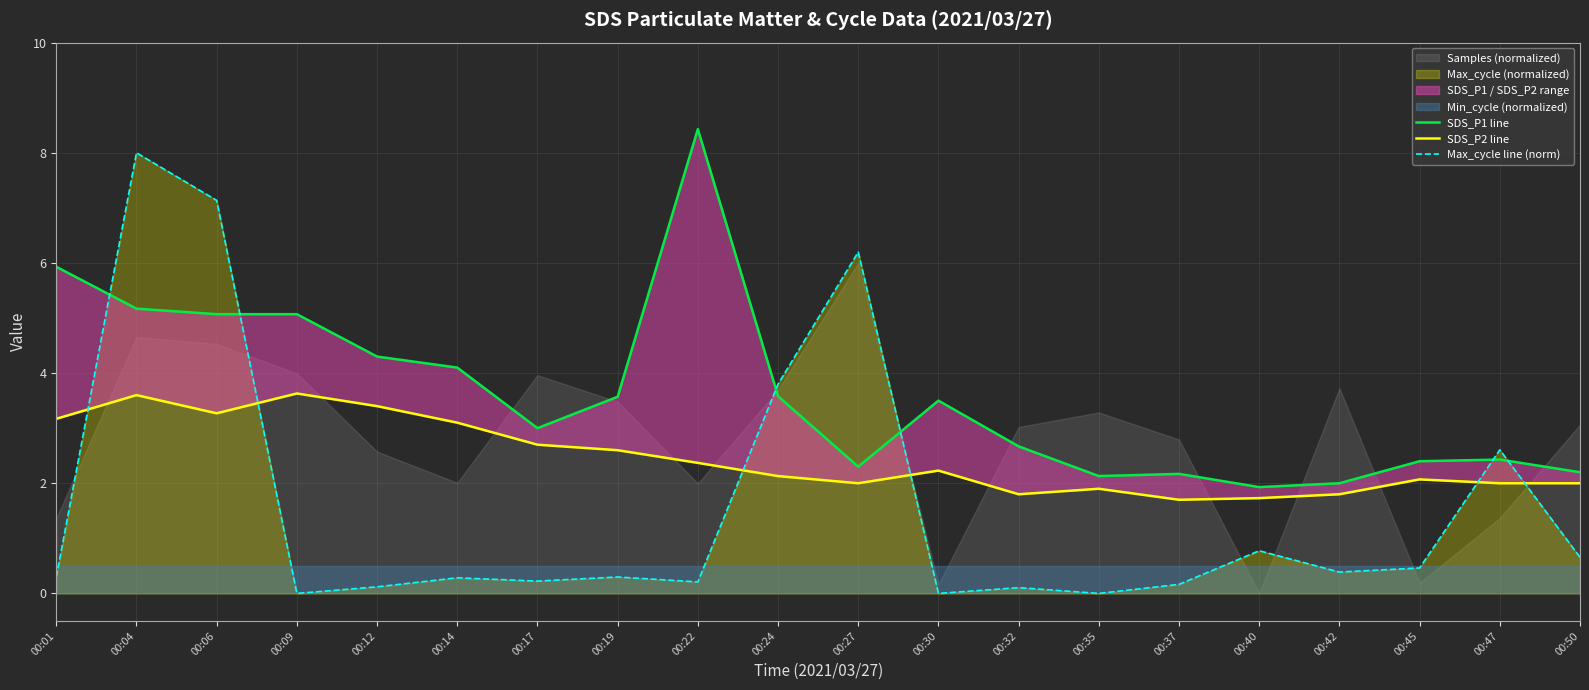

True or false: SDS_P1 line has a value of 5.1 at 00:09.

True